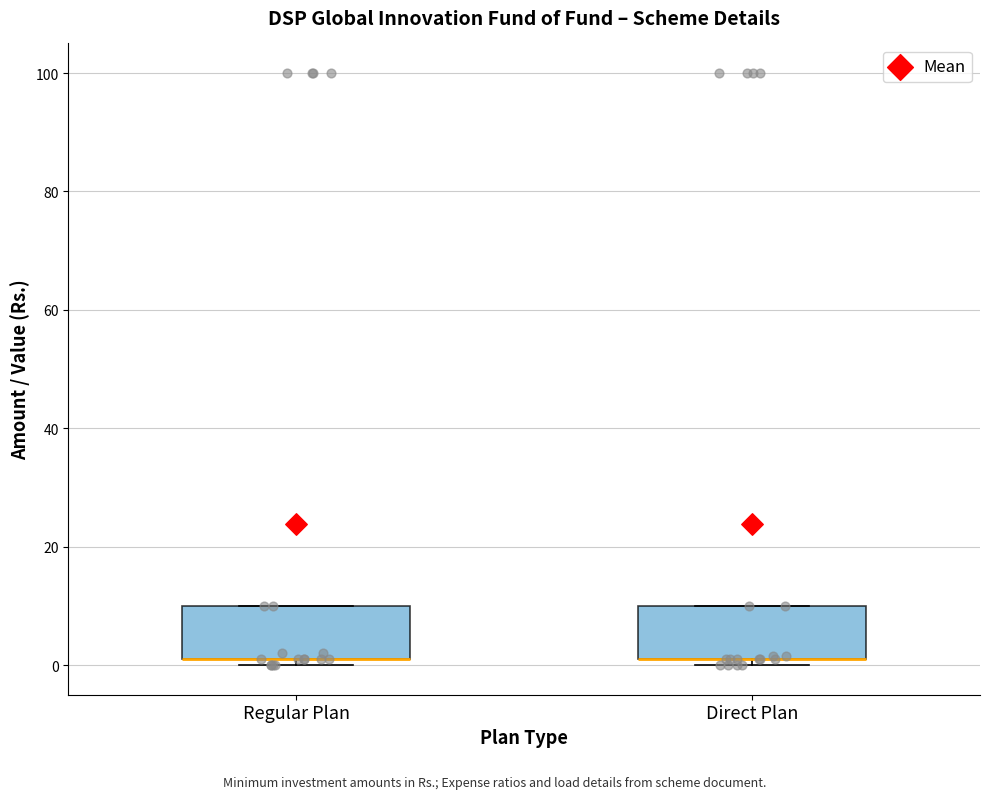

Reading left to right, transcribe this box plot: for each box, give where its median line is, the range the box spans, and where its two whiskers end, as read against the y-axis. The values are not printed on the chart, so give them approximately, as read against the axis.

Regular Plan: median 2 (drawn on the box's lower edge), box 2 to 10, whiskers 0 to 10
Direct Plan: median 2 (drawn on the box's lower edge), box 2 to 10, whiskers 0 to 10